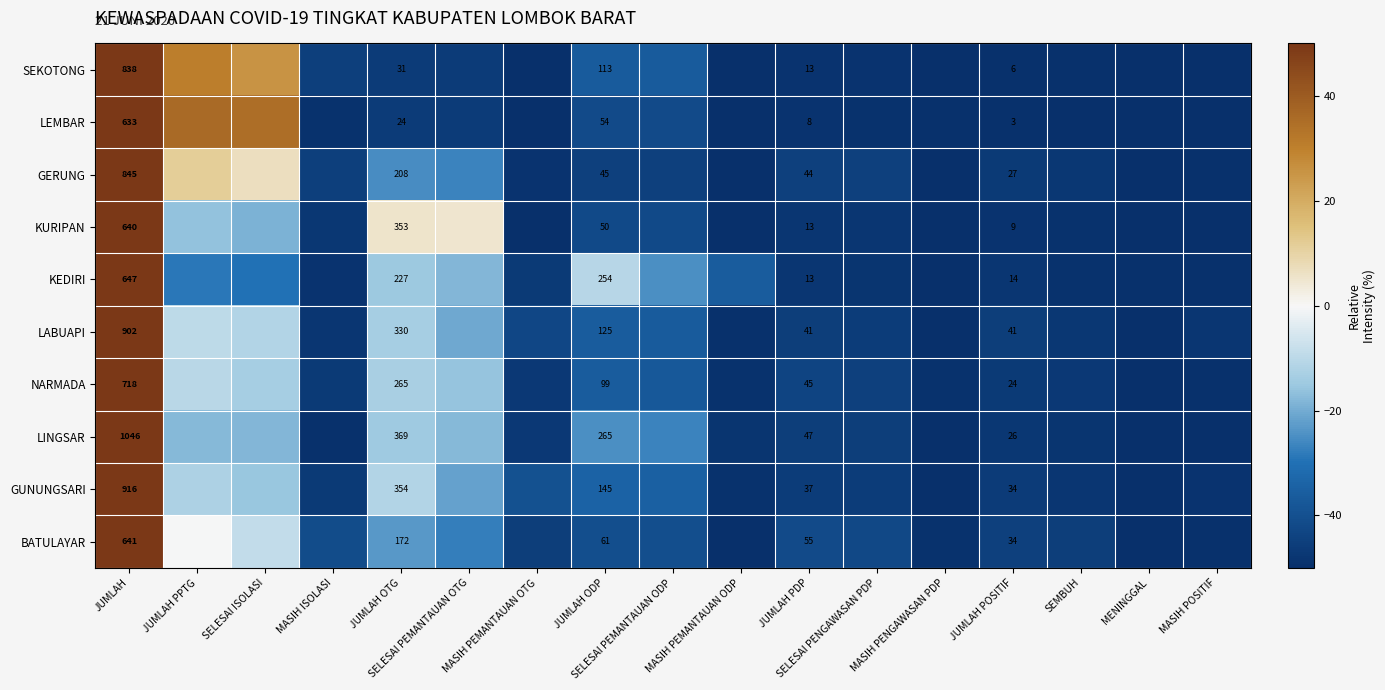

At which label does KEDIRI first exceed -46?

JUMLAH